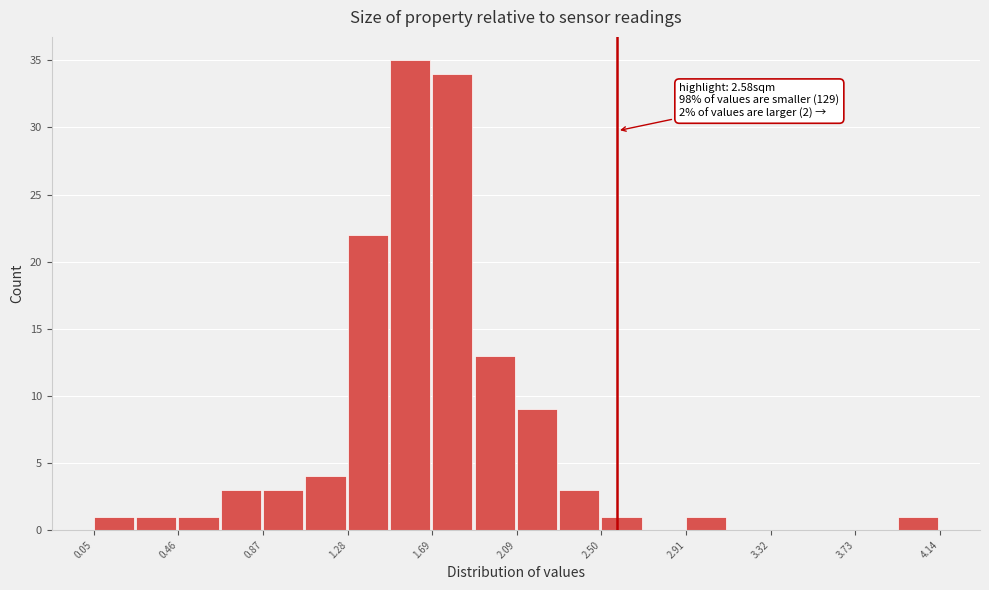

Which range on the x-axis has the tallest bar?

1.50 to 1.70